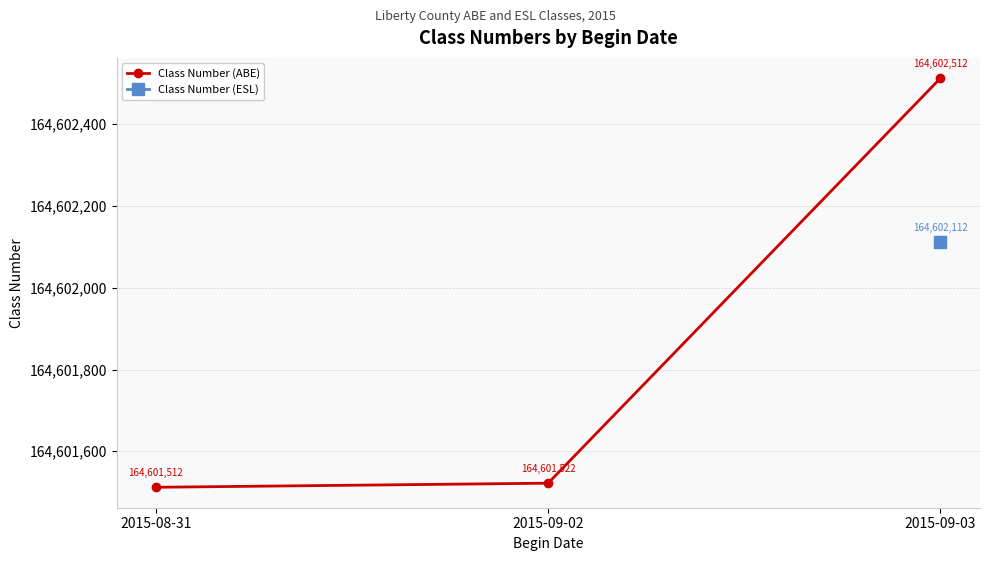

List the labels in order of value, smallest first.

2015-08-31, 2015-09-02, 2015-09-03